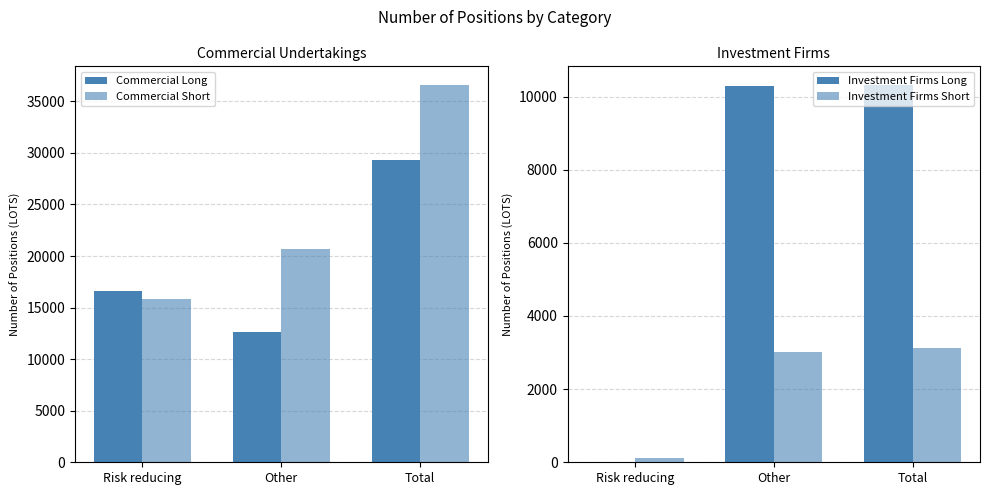

What value does the Investment Firms Short series have at Risk reducing, to the nearest 50?

100